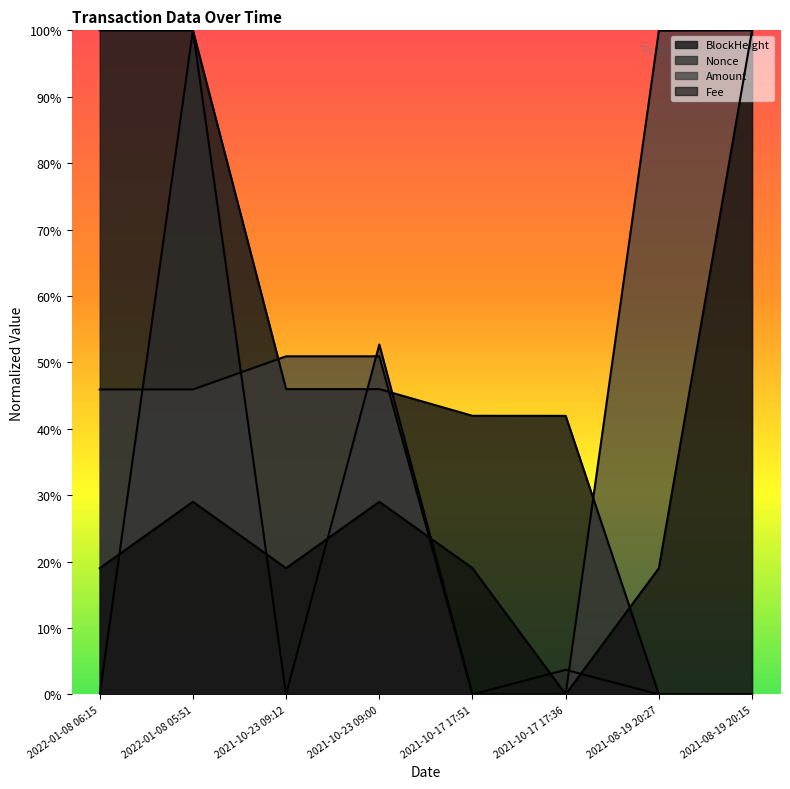

How many interior local peaks does the Nonce series have?

3